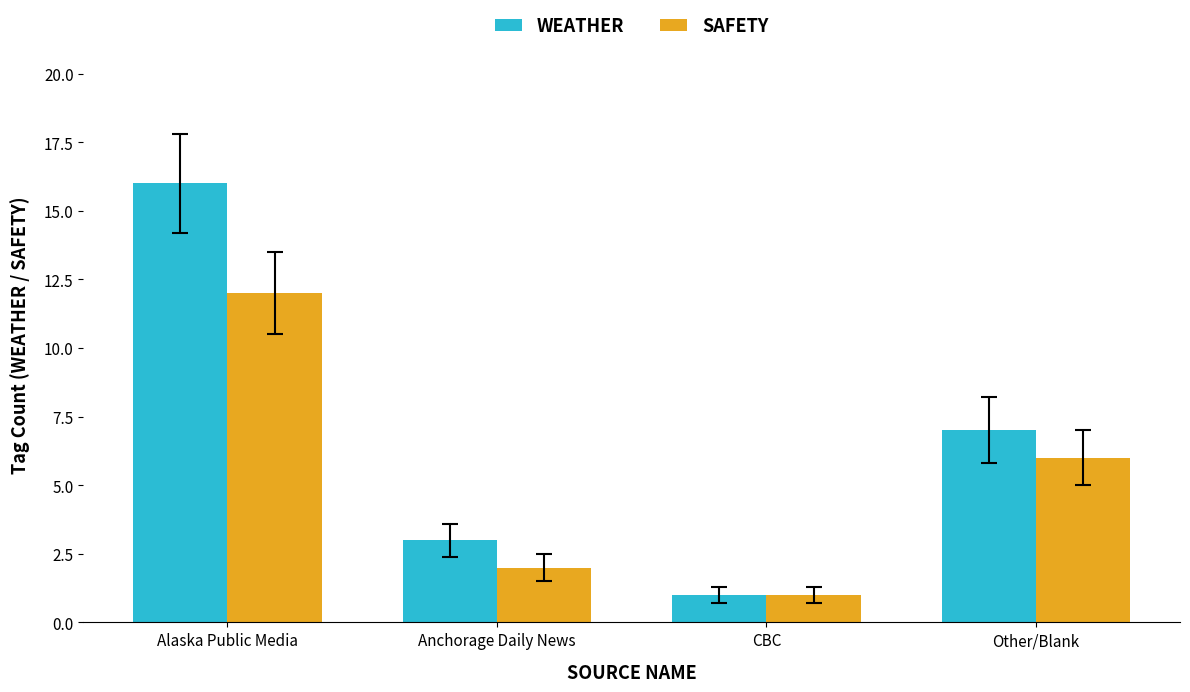

Rank the series by their maximum value, from lowest to highest.

SAFETY, WEATHER